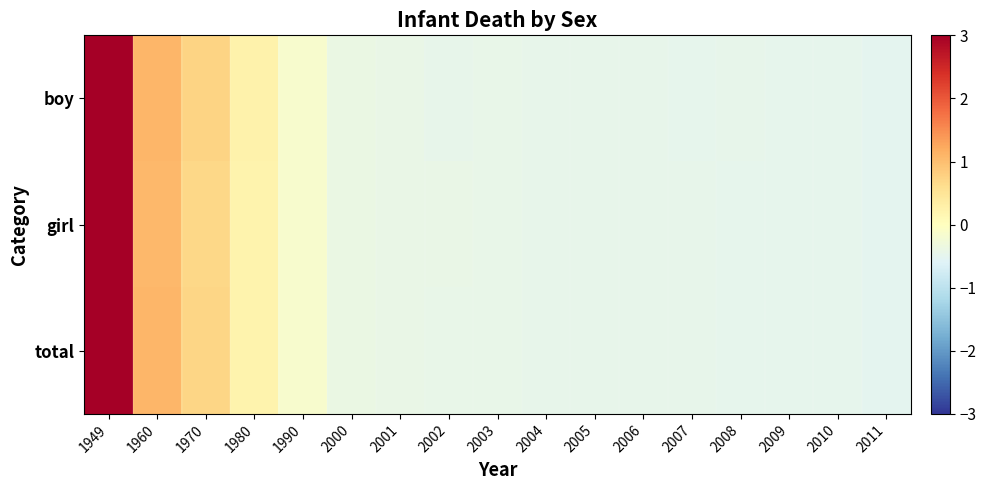

At 2007, list the series in order from smallest to largest.

boy, total, girl